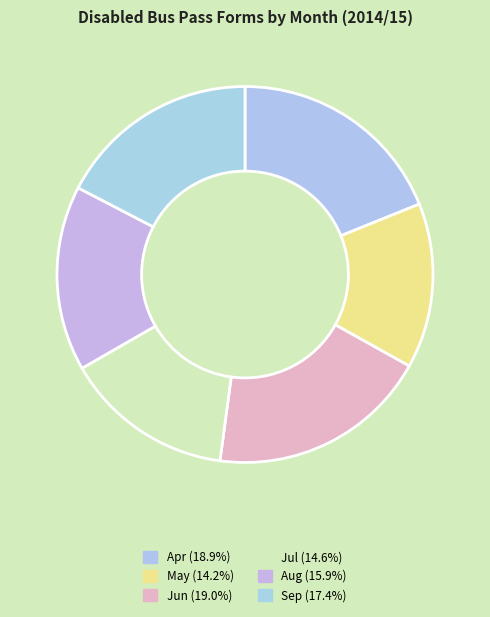

What is the change in value from Apr to Aug?

-41